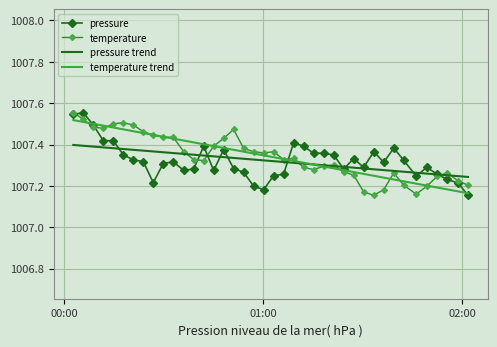

At how many categories does at least one series exceed 1007?

40